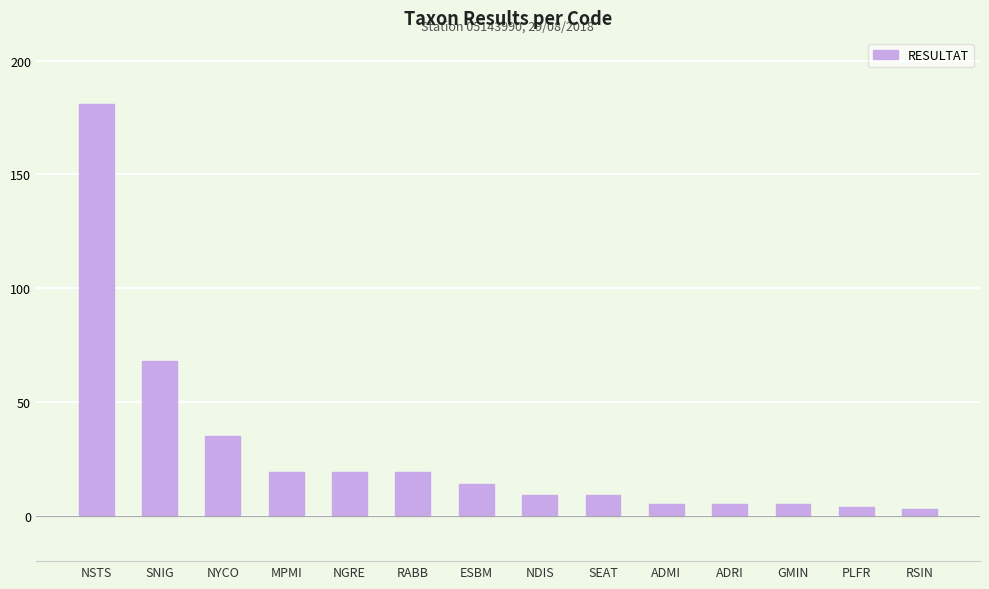

The chart shows a value of 2 at NDIS. True or false?

False